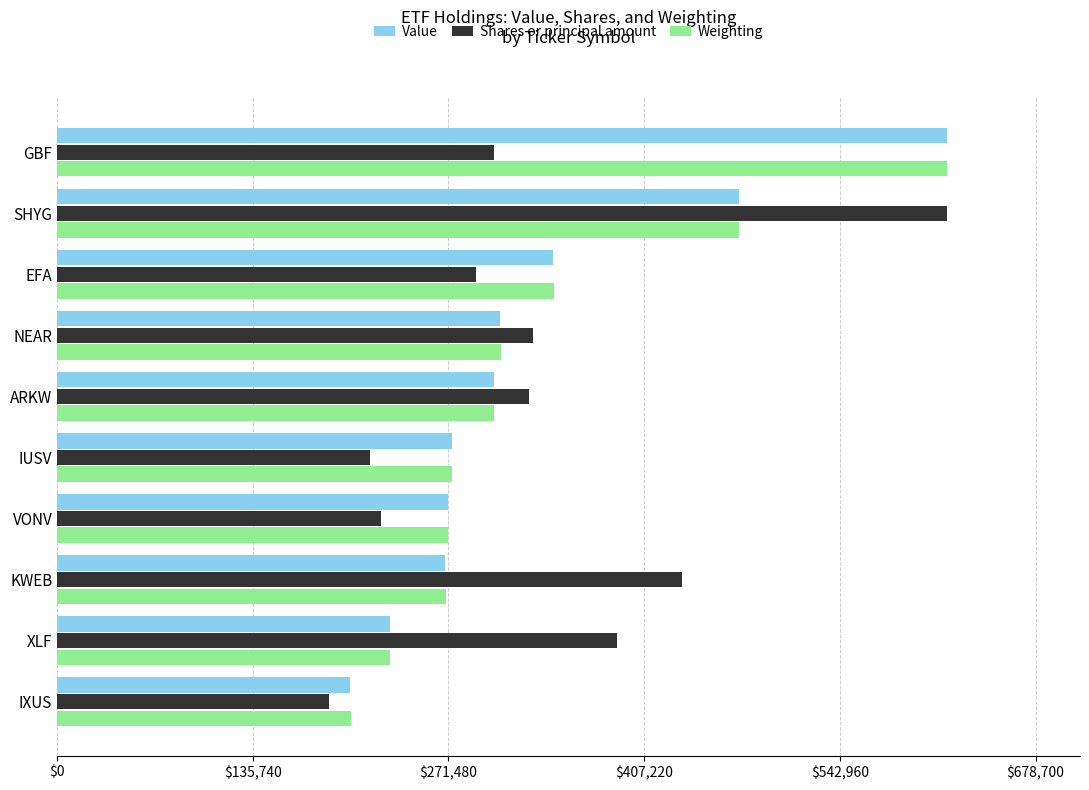

Read the Value value at NEAR.

307000.0